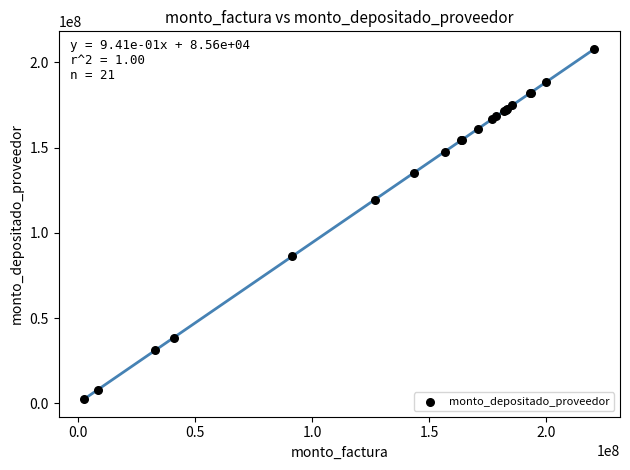

What Y value in the scatter plot is closest to 105195134?

119426074